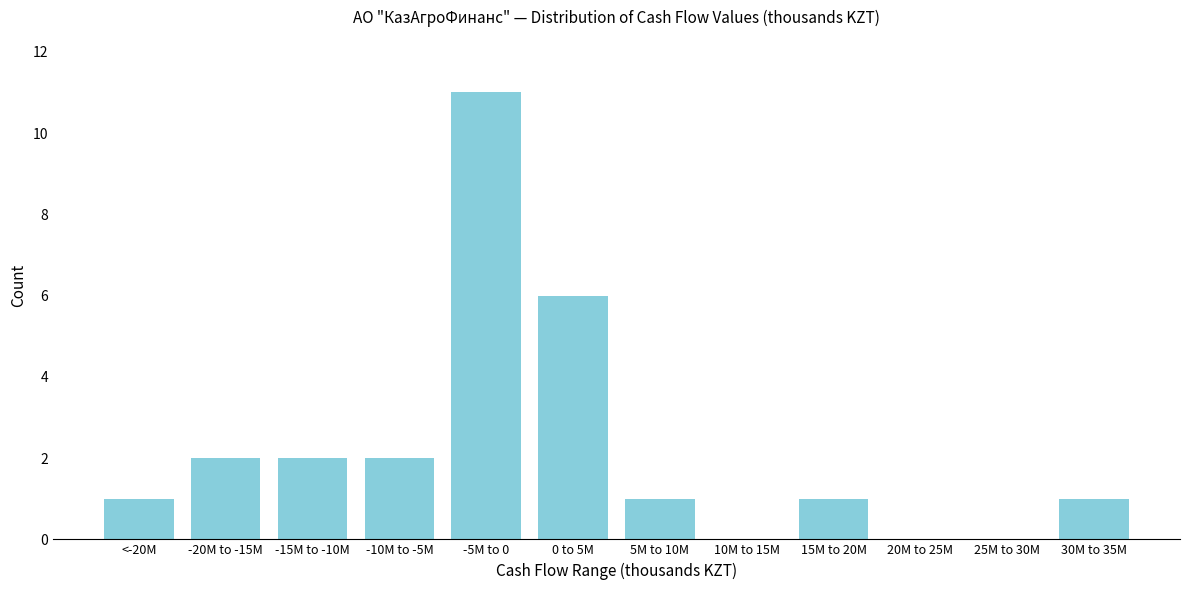

Reading right to left, extract all data points from this chart.

30M to 35M=1	25M to 30M=0	20M to 25M=0	15M to 20M=1	10M to 15M=0	5M to 10M=1	0 to 5M=6	-5M to 0=11	-10M to -5M=2	-15M to -10M=2	-20M to -15M=2	<-20M=1